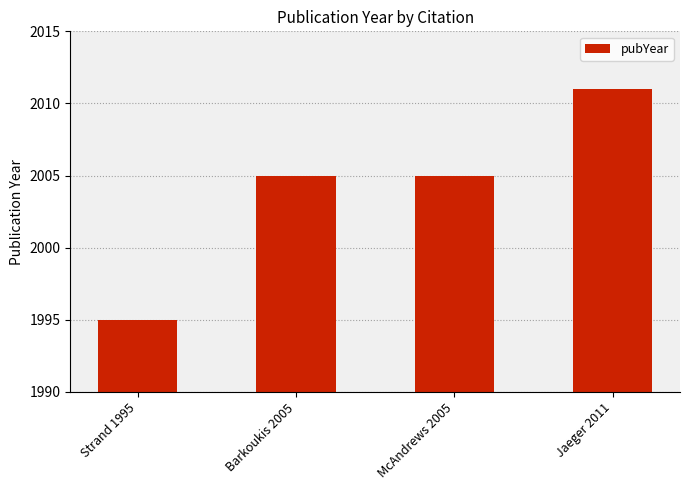

What is the difference between the maximum and minimum values?

16